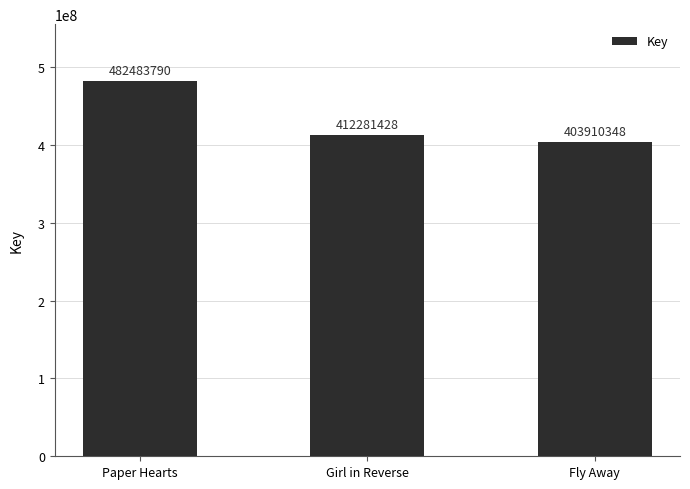

How many bars are there in total?

3